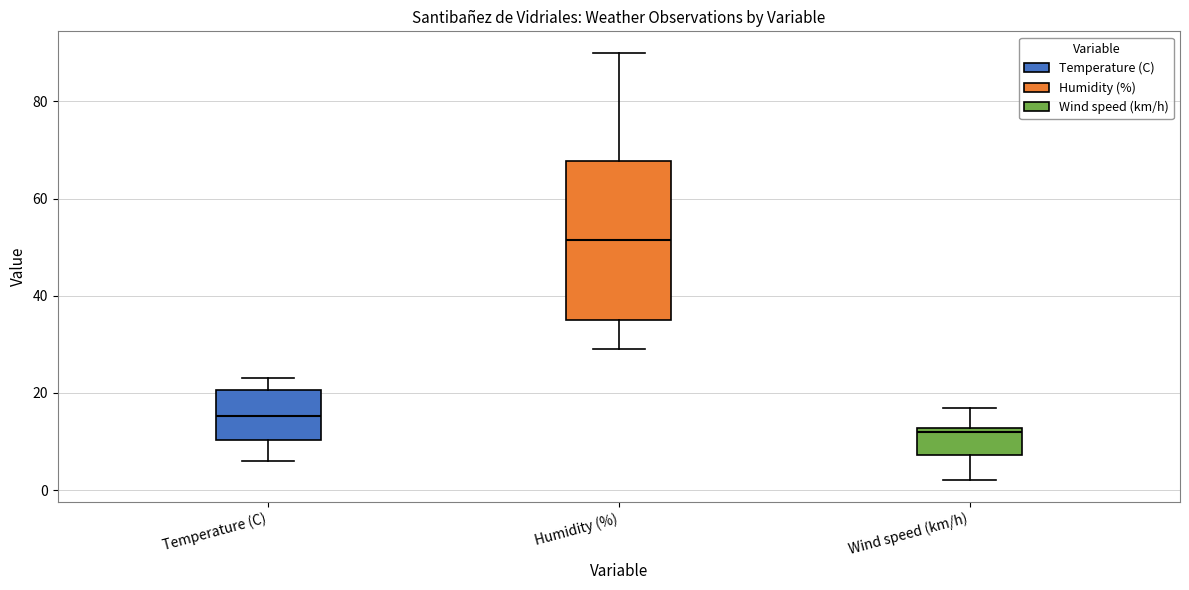

Comparing the boxes themselves (not the whiskers), which one is the tallest?

Humidity (%)